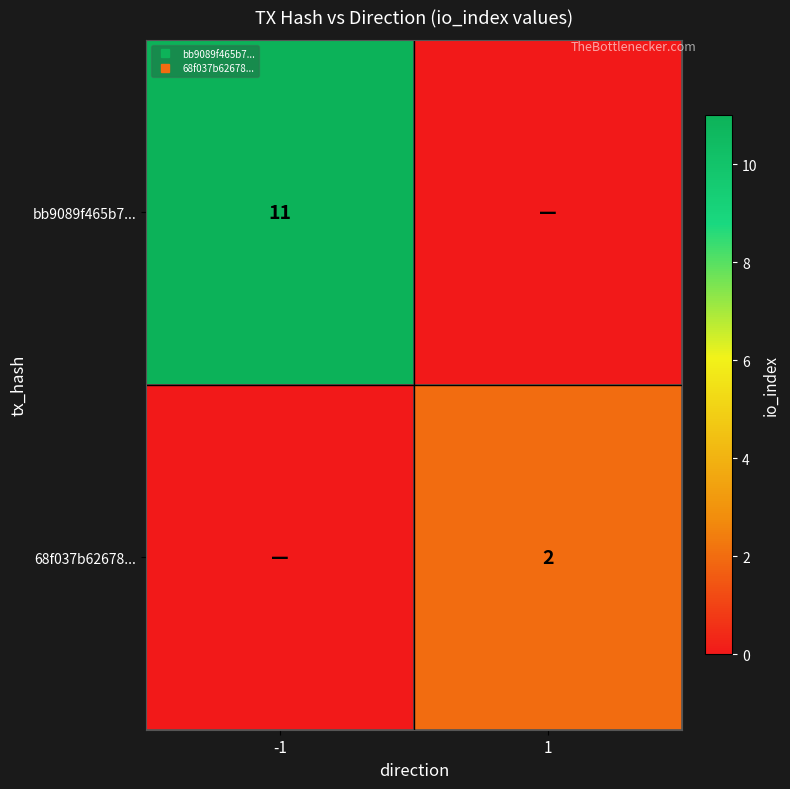

Which series has the largest range (max minus min)?

bb9089f465b7...